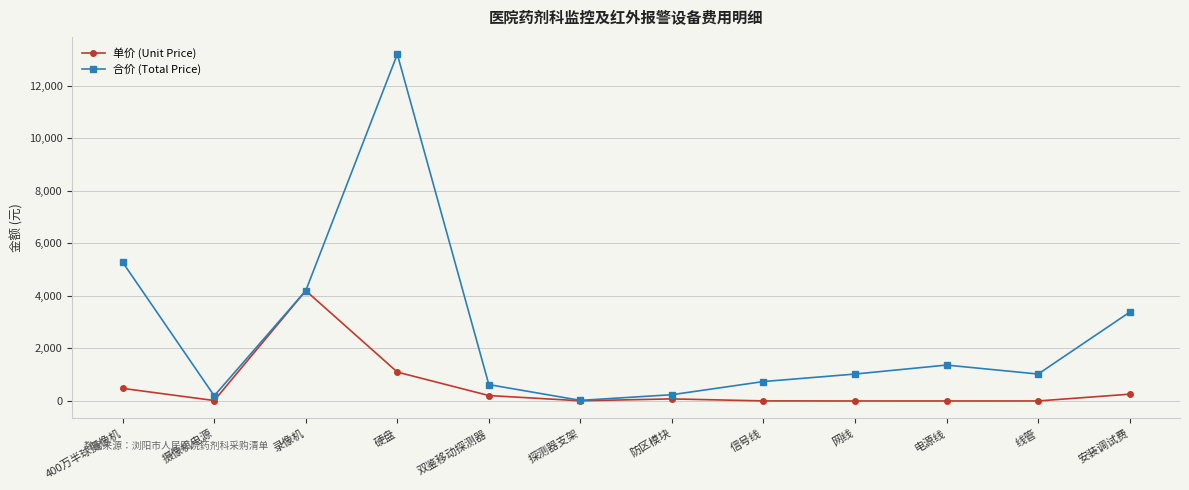

At 硬盘, list the series in order from largest to smallest.

合价 (Total Price), 单价 (Unit Price)